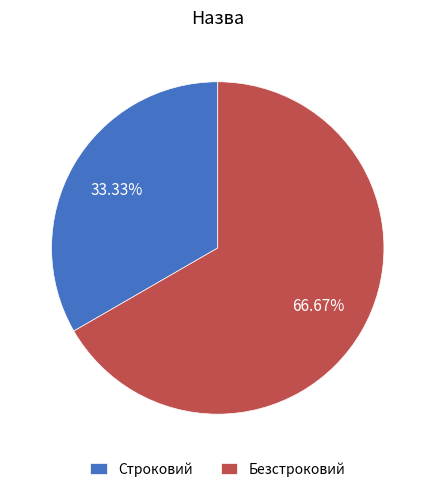

How many slices are in this pie chart?

2